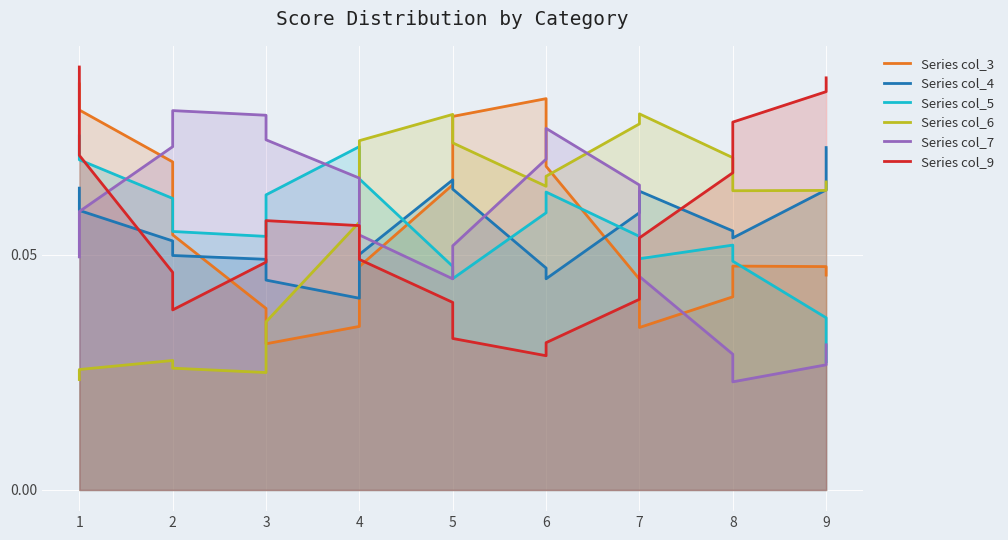

What is the maximum value shown in the chart?

0.1